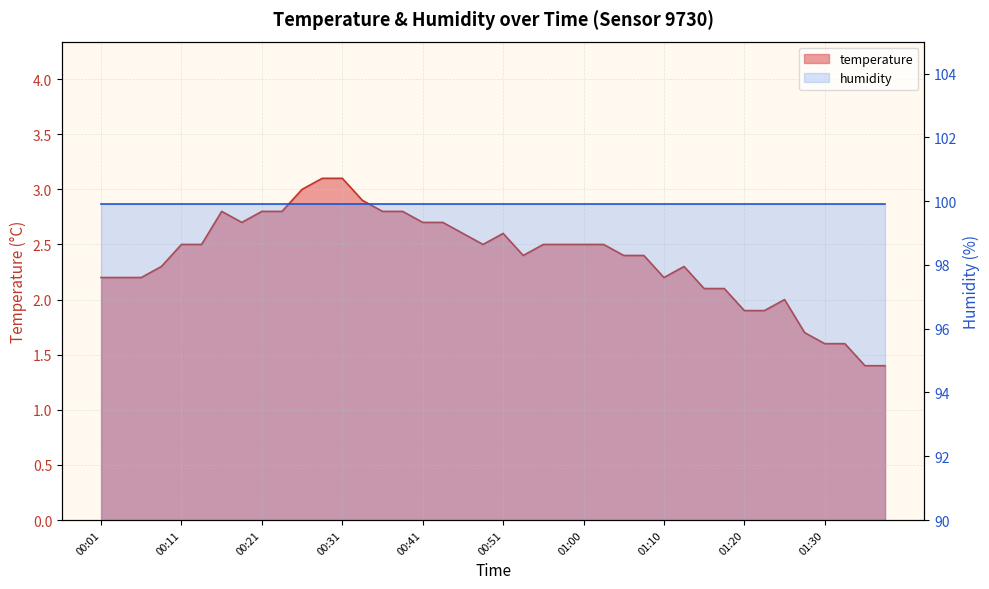

What is the difference between the values at 01:25 and 01:20?

0.1